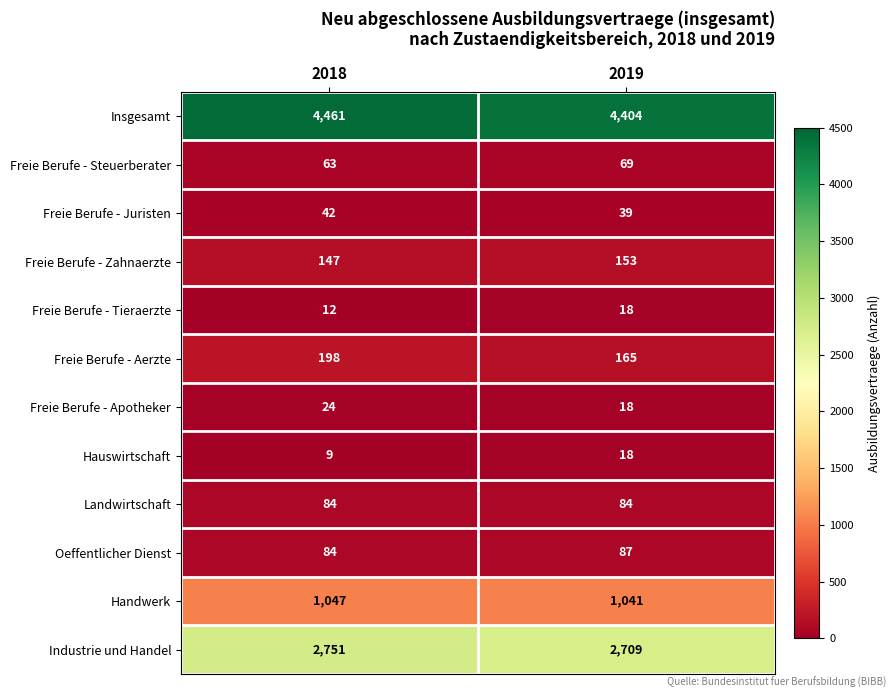

Is it true that Freie Berufe - Aerzte equals 264 at 2019?

False